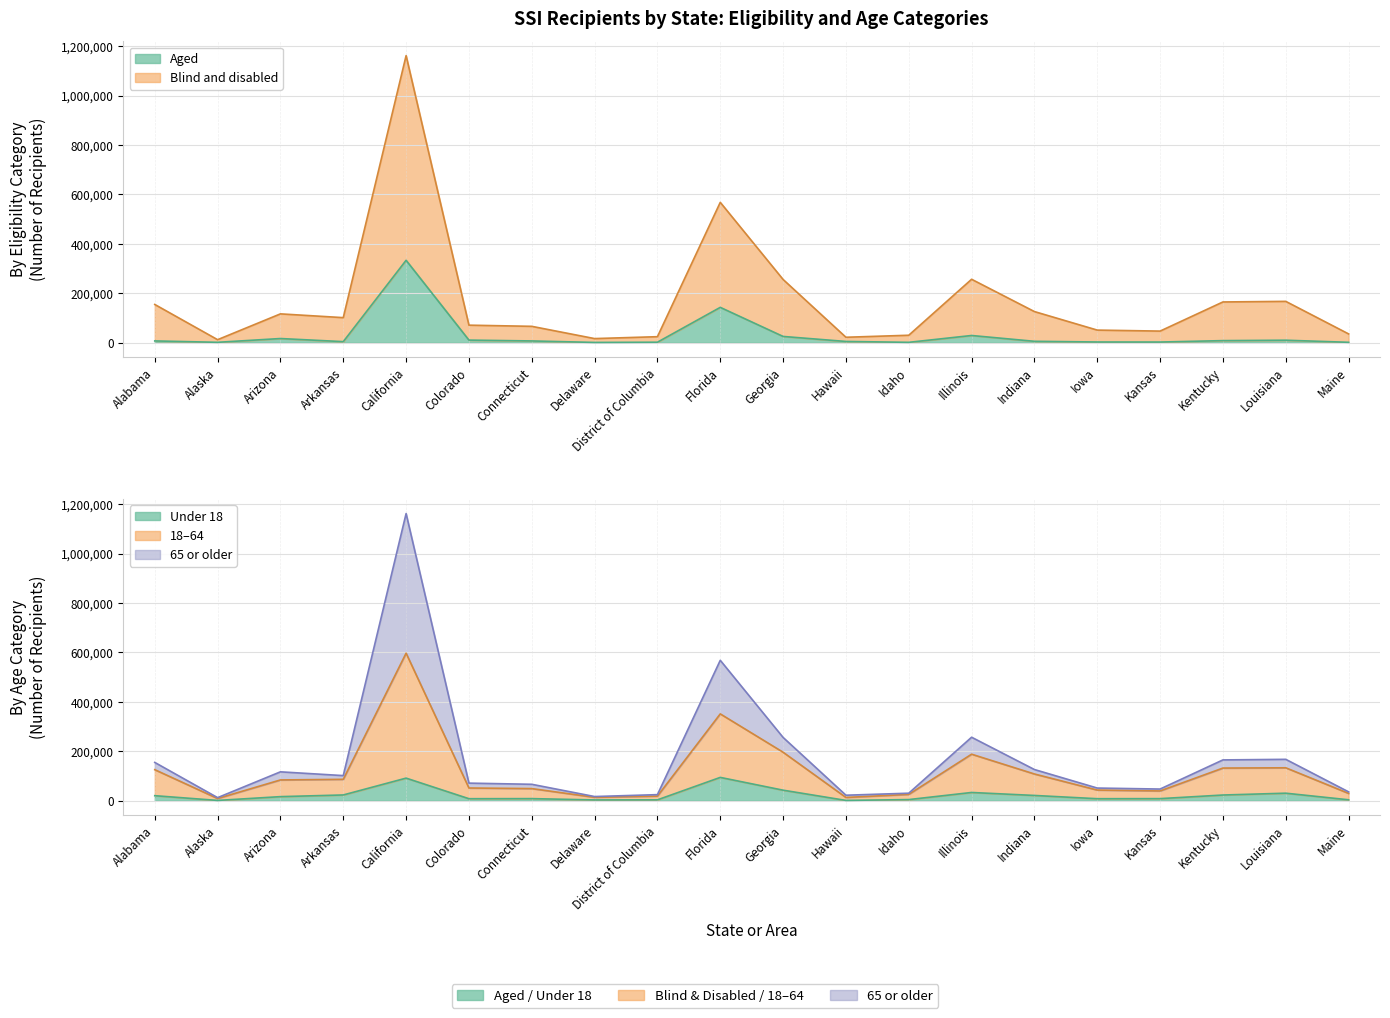

In Aged, how many points are lower than both neighbors (excluding endpoints)?

5